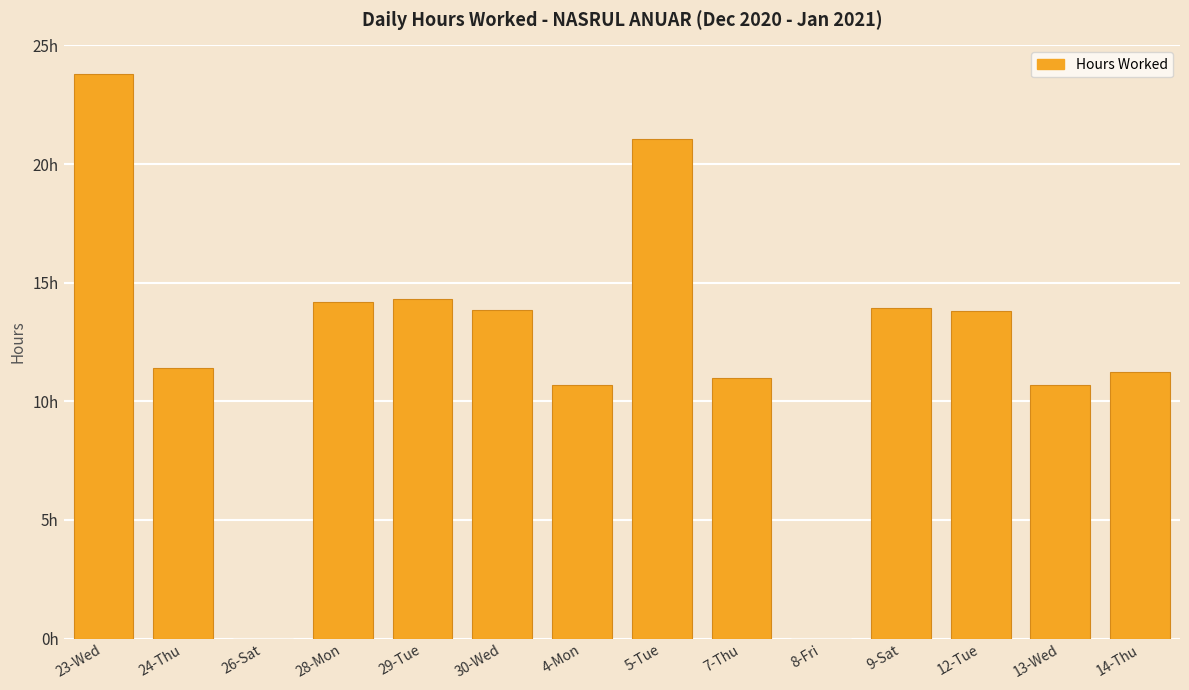

Which has a higher value, 29-Tue or 24-Thu?

29-Tue